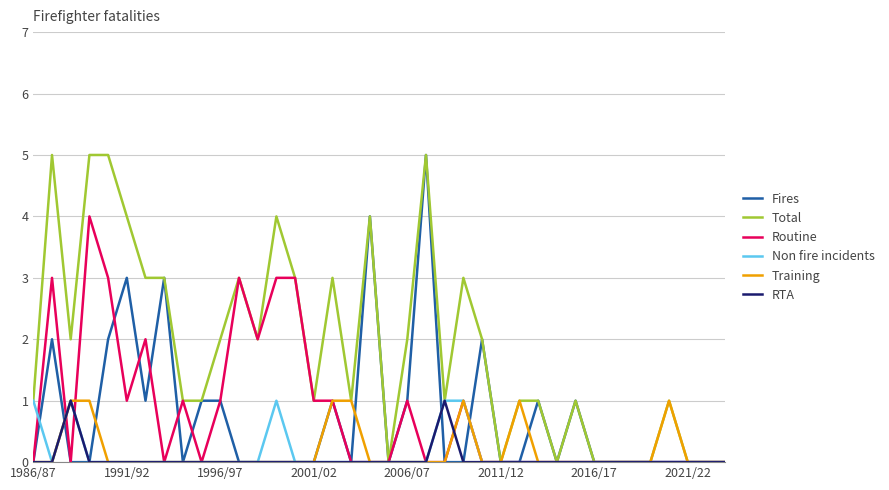

What is the greatest value displayed?

5